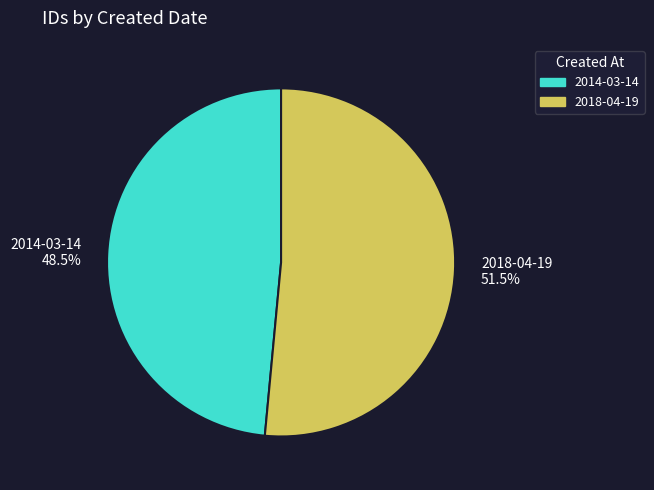

True or false: 2014-03-14 accounts for 35% of the total.

False